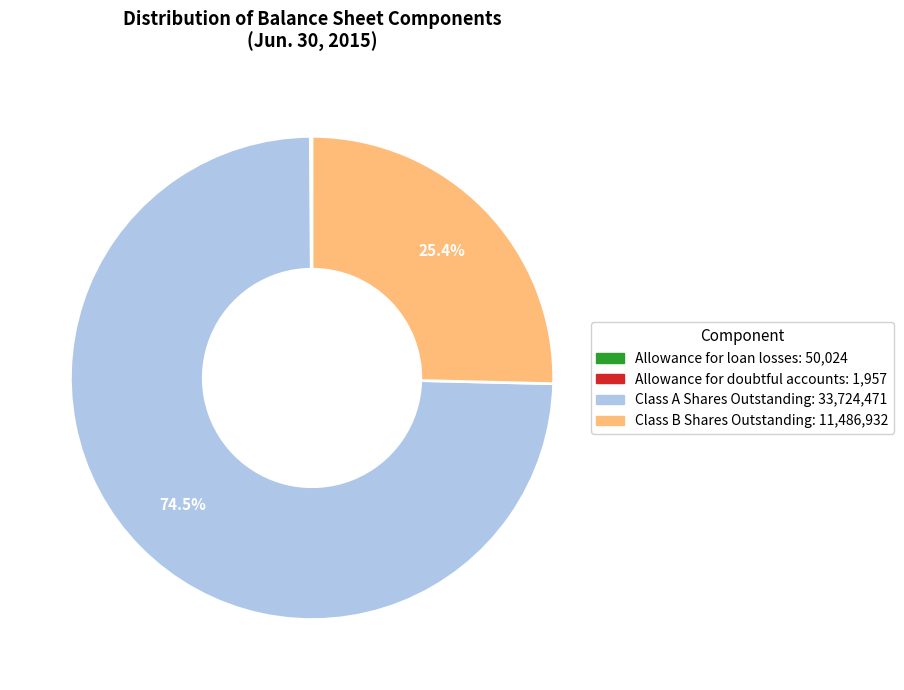

Which category accounts for the majority?

Class A Shares Outstanding